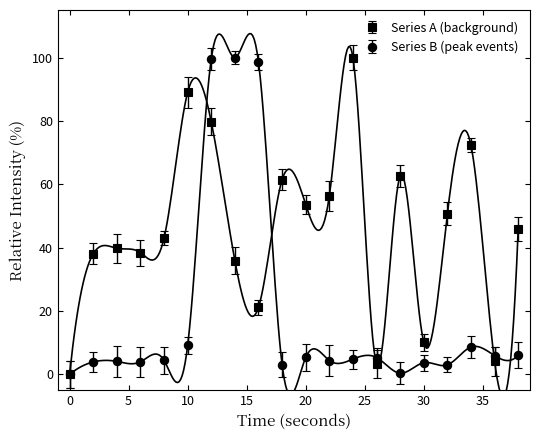

Where does the intensity_peak series first go above 4?

4